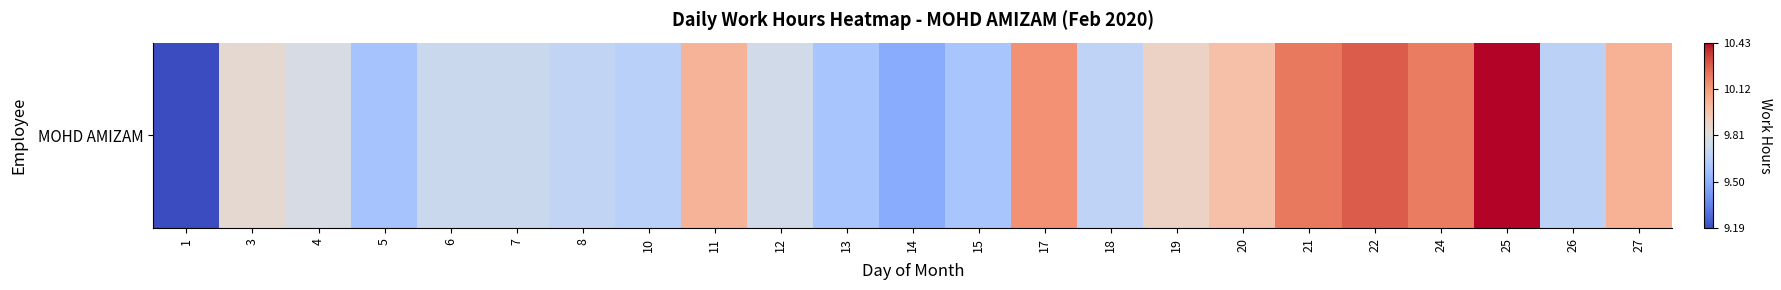

What is the sum of the values at 8 and 4?

0.9